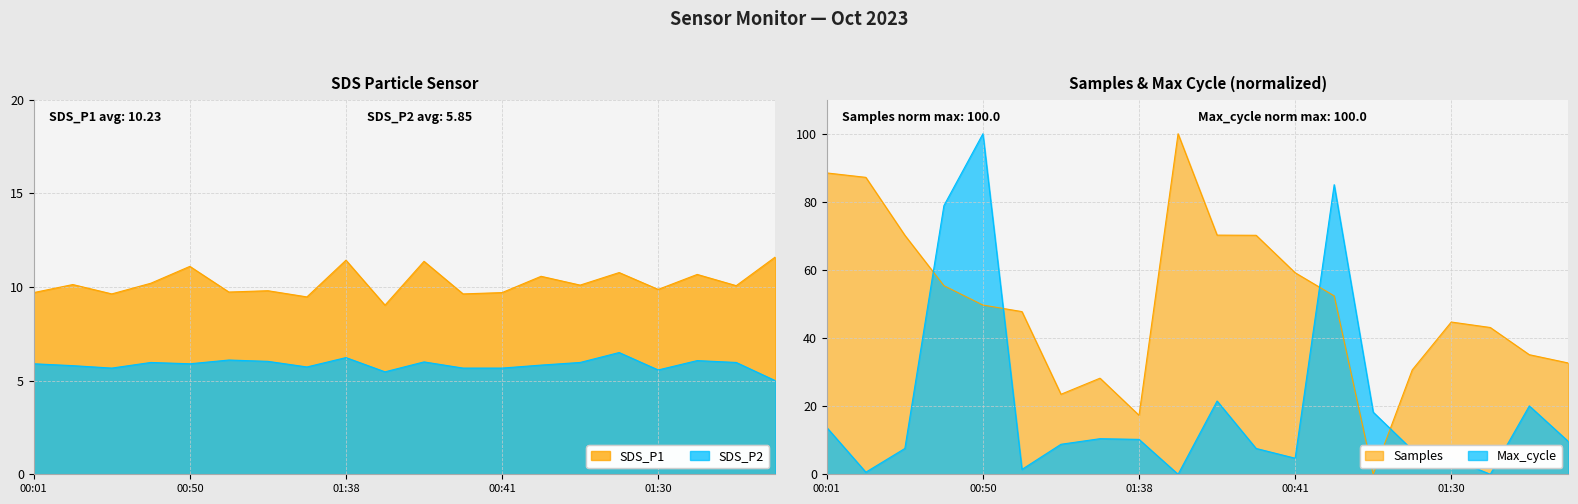

Is the value of Max_cycle at 00:01 greater than the value of SDS_P2 at 00:28?

Yes